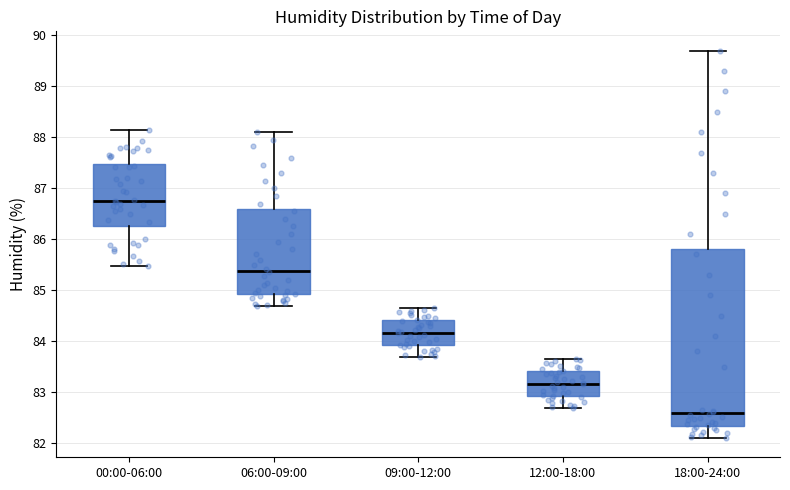

Comparing the boxes themselves (not the whiskers), which one is the tallest?

18:00-24:00